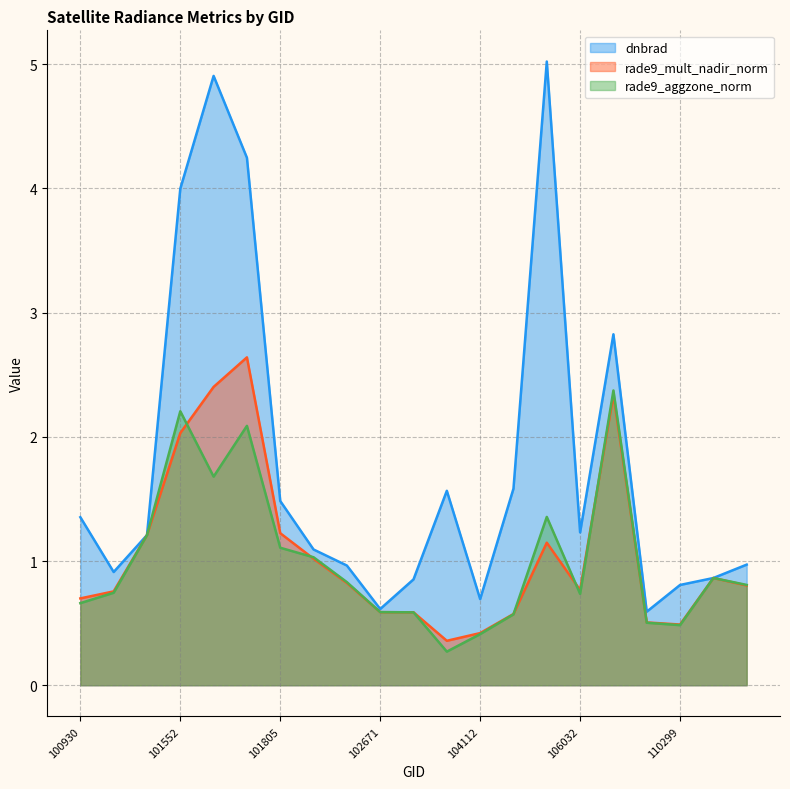

What are all the series names shown in the legend?

dnbrad, rade9_mult_nadir_norm, rade9_aggzone_norm